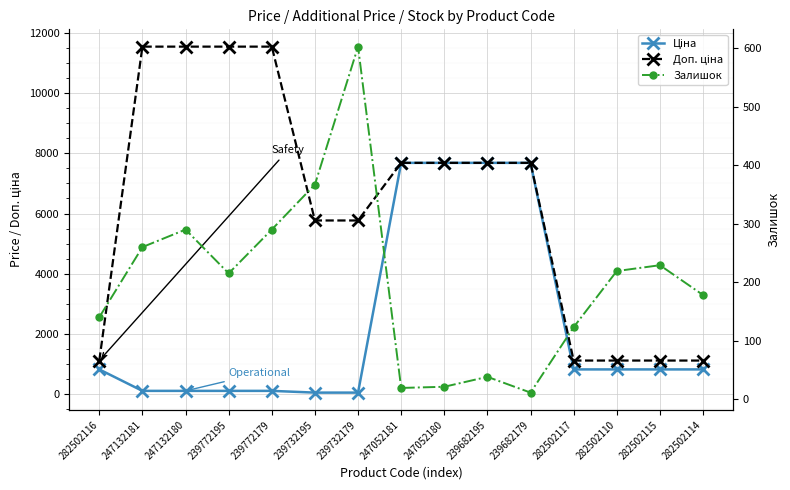

What is the label of the 8th point from the left?

247052181